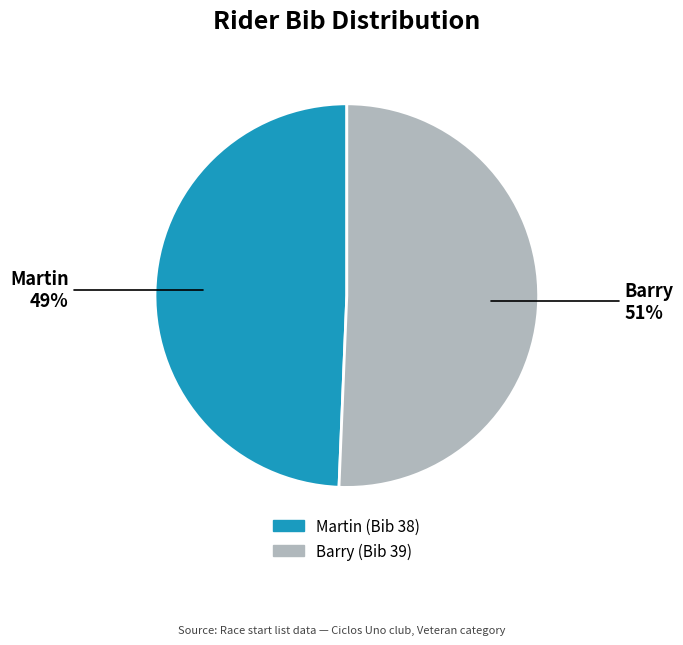

Which category has the biggest portion of the pie?

Barry